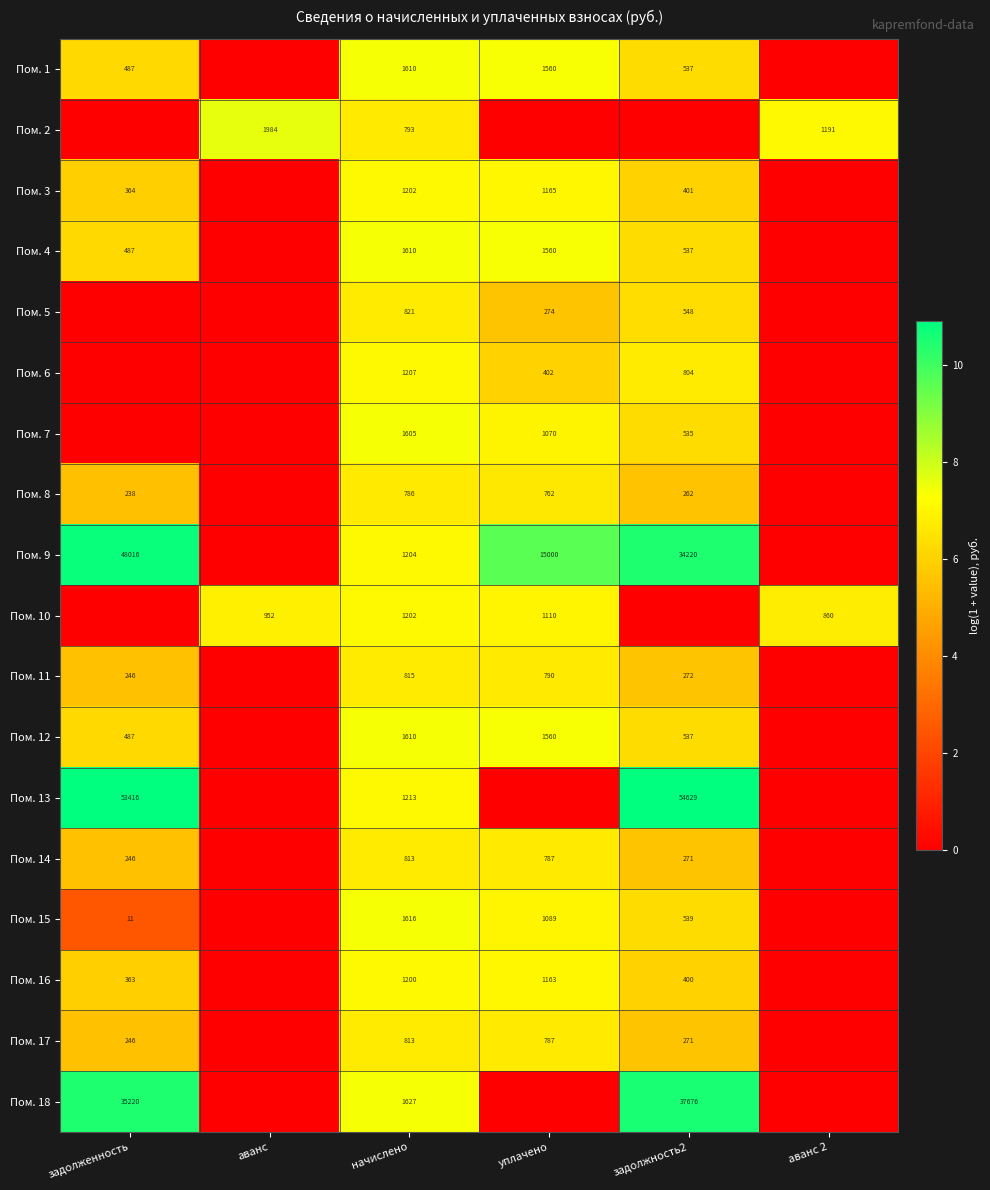

The Пом. 6 series shows 1207 at начислено. True or false?

True